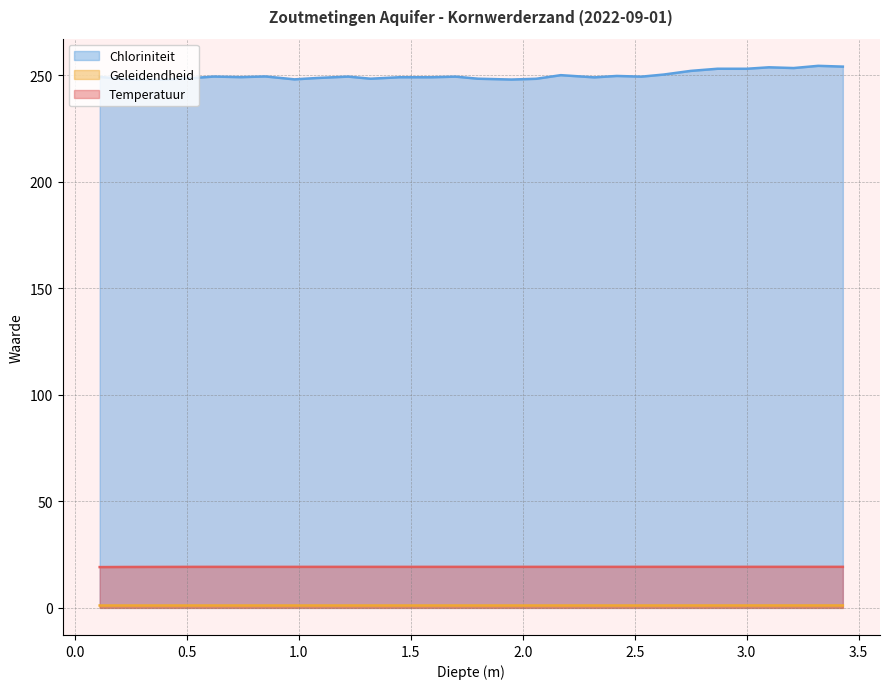

Which series has the largest range (max minus min)?

Chloriniteit